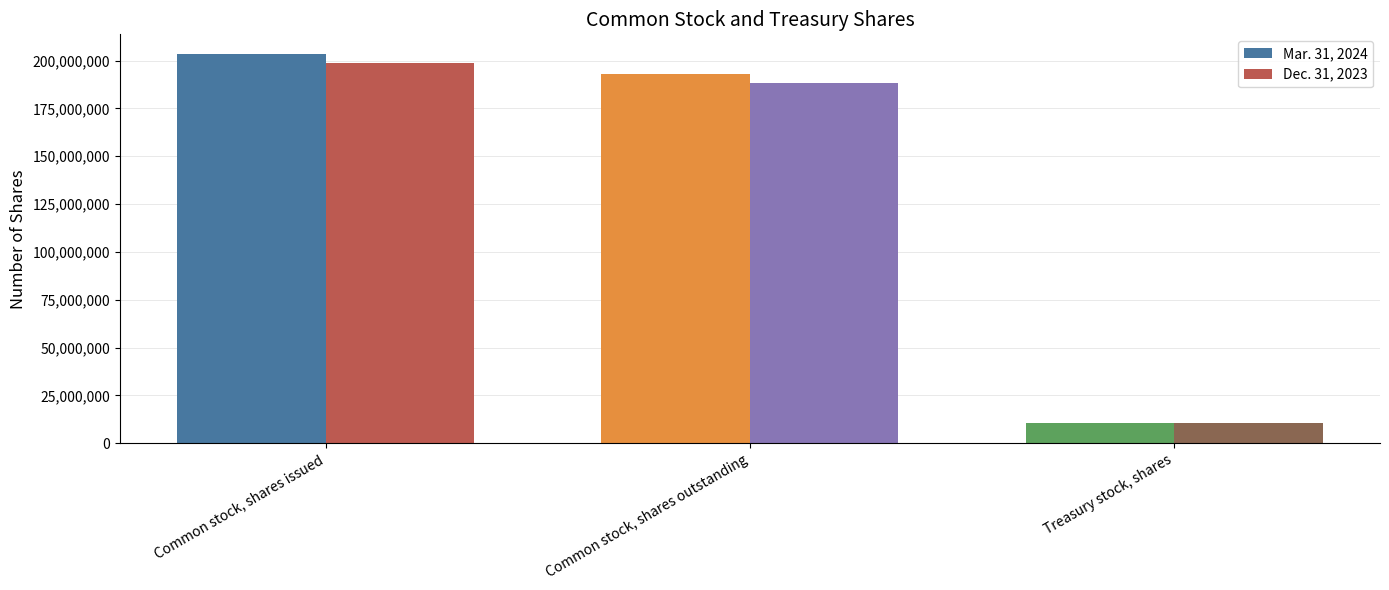

At which category does the chart reach its peak across all series?

Common stock, shares issued